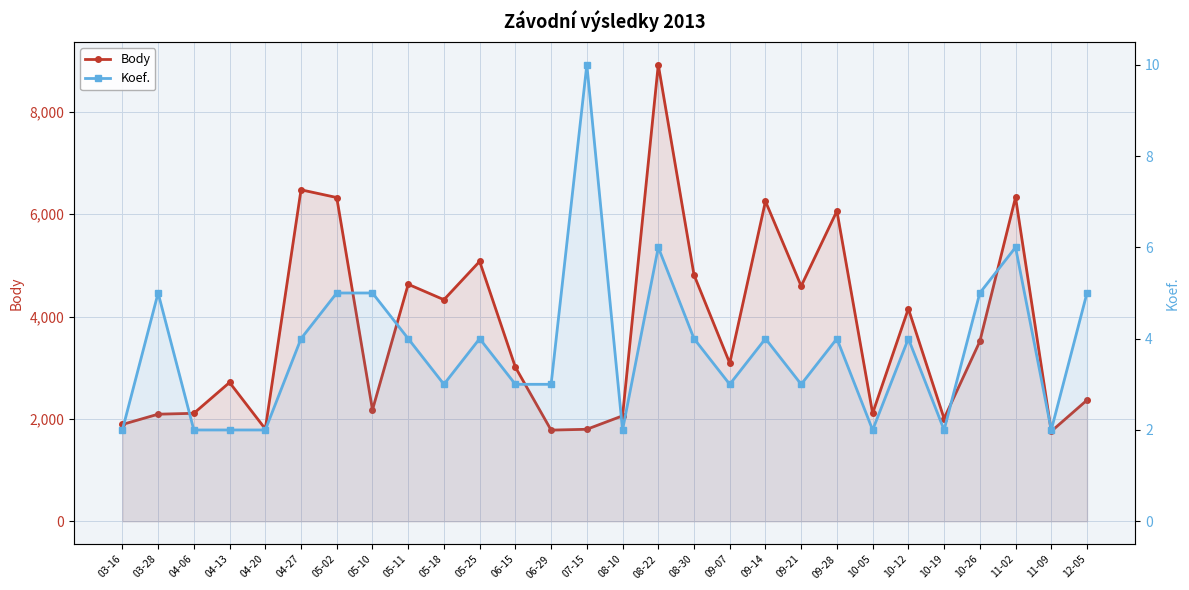

What is the label of the 19th point from the left?

09-14